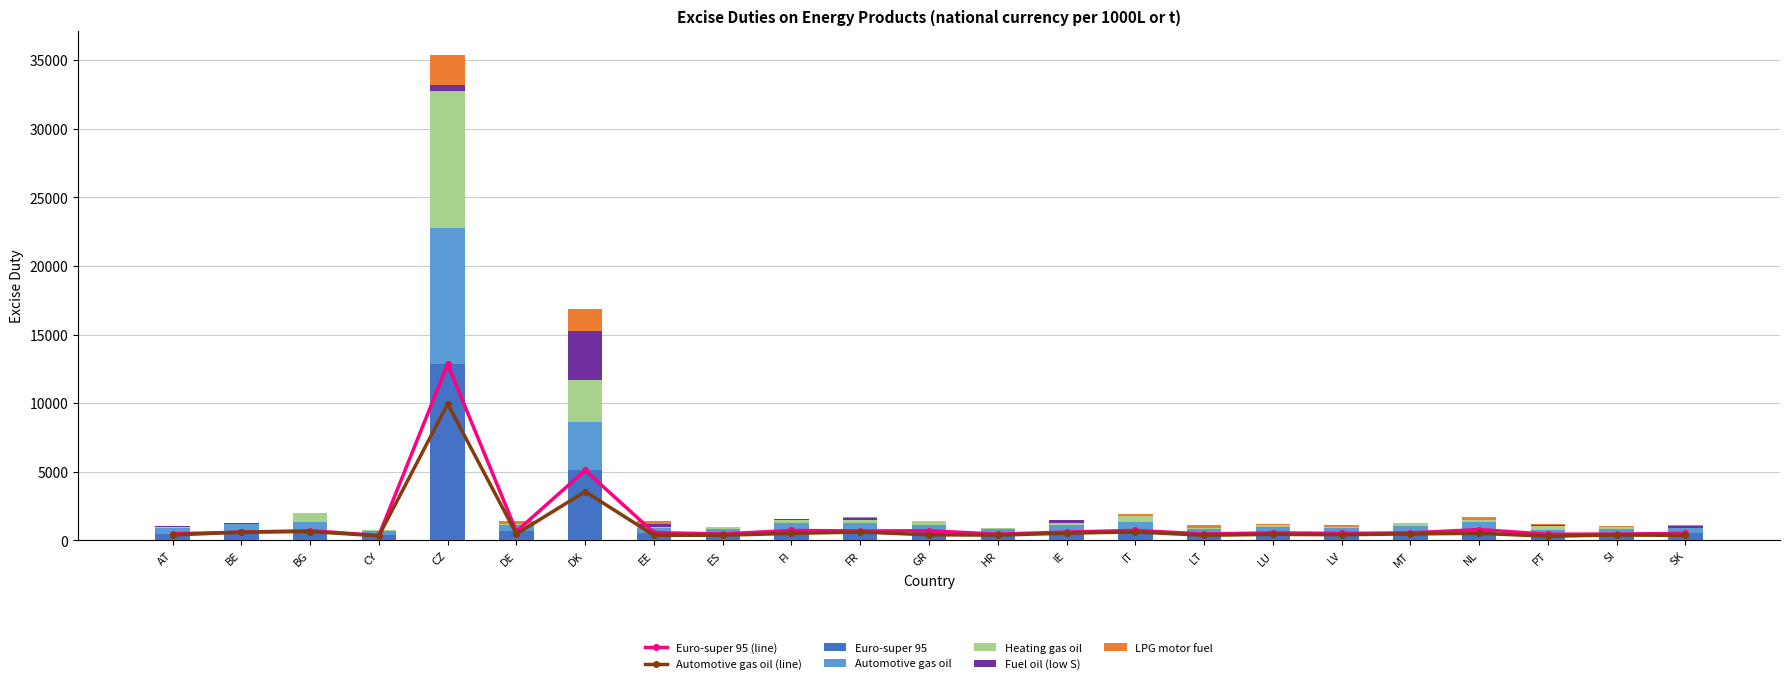

The Euro-super 95 series shows 789.1 at NL. True or false?

True